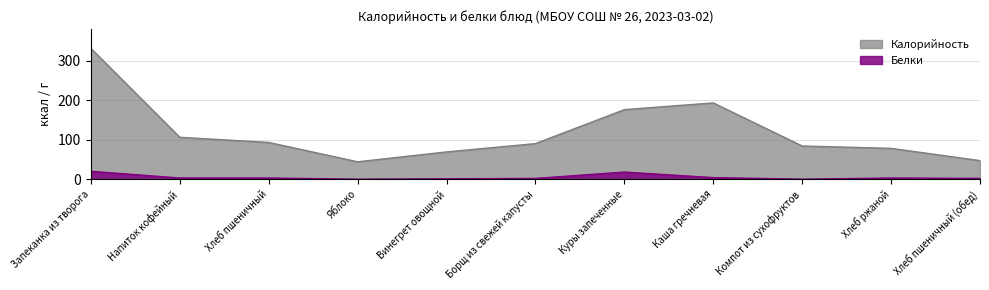

At which label does Белки first exceed 3?

Запеканка из творога